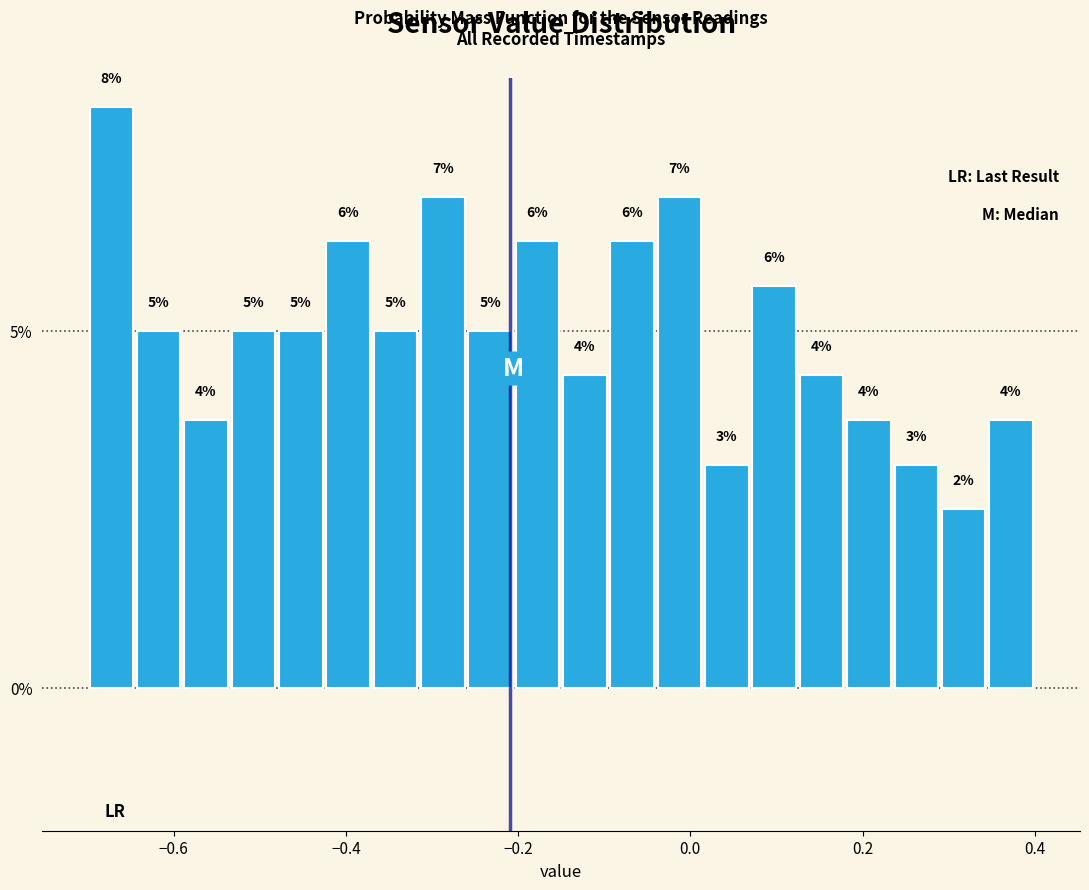

Around what value on the x-axis is the tallest bar? Give the approximate position of its centre, as read against the axis.

-0.68